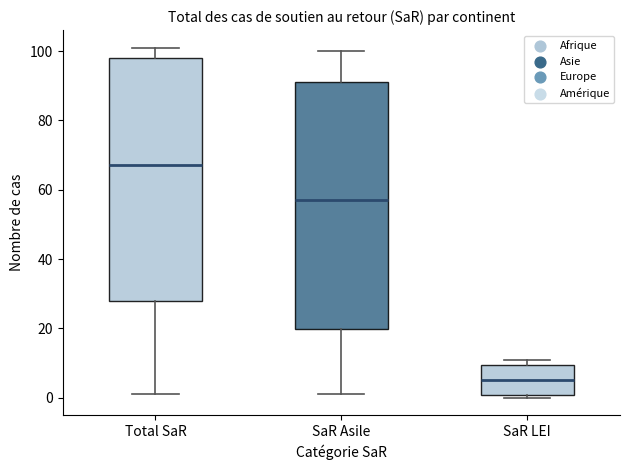

Where does the median line of the box for SaR LEI sit on the y-axis? The values are not printed on the chart, so give them approximately, as read against the axis.

6